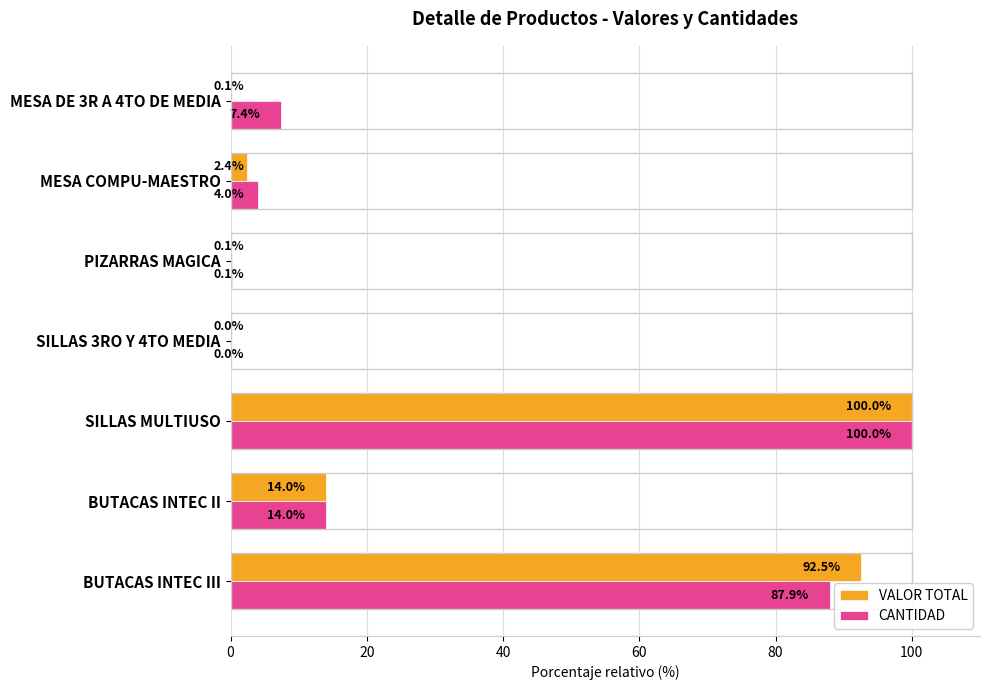

What is the sum of the CANTIDAD values at BUTACAS INTEC II and SILLAS MULTIUSO?

114.0